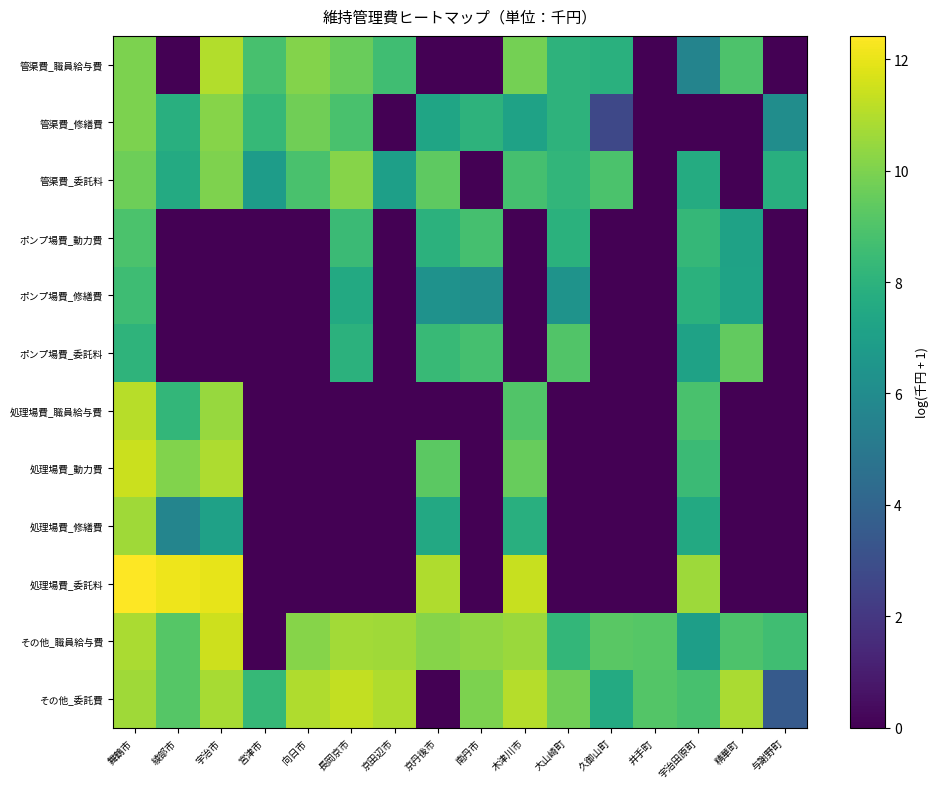

Which series has the largest total across all categories?

その他_職員給与費